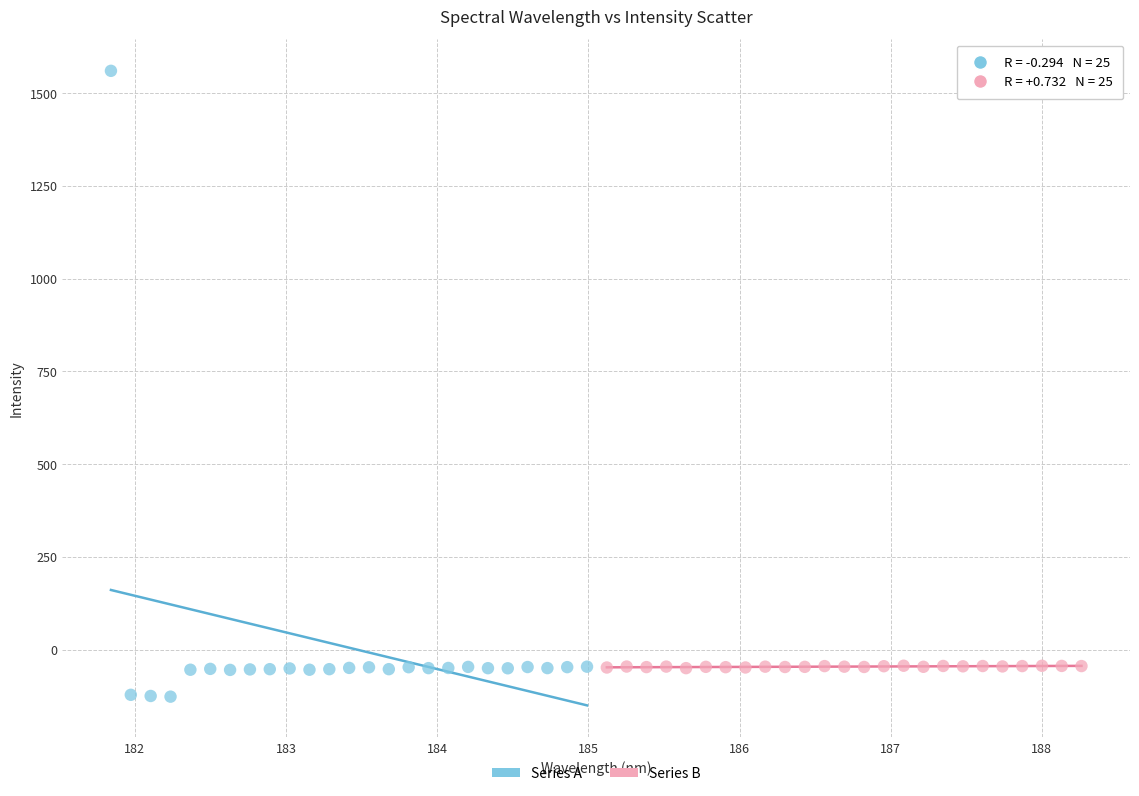

Which series contains the highest Y value?

Series A